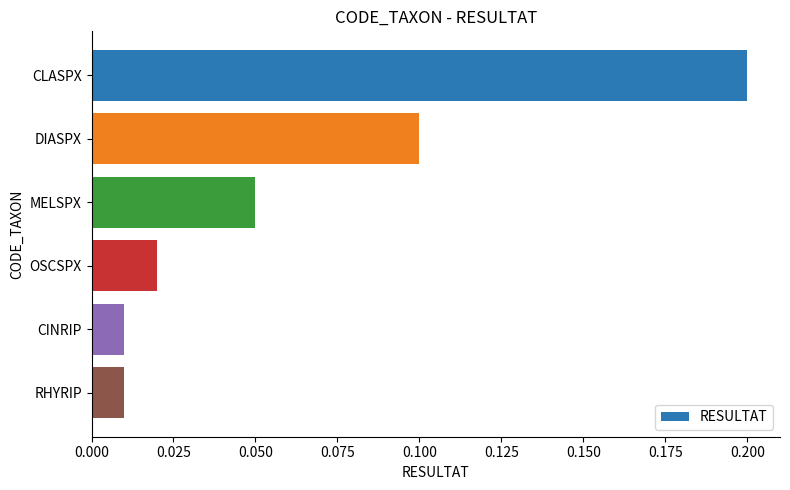

What is the sum of the values at CLASPX and DIASPX?

0.3